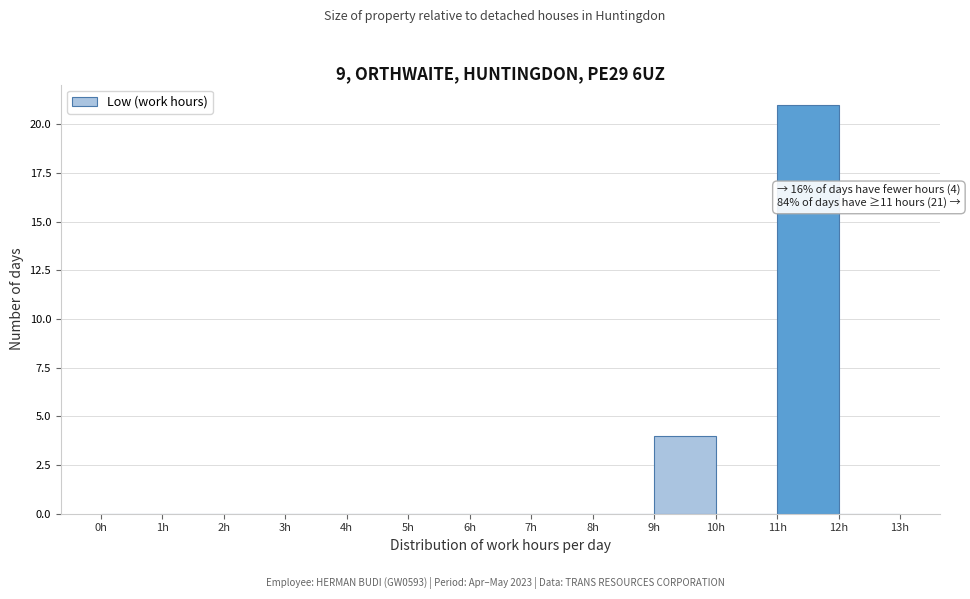

Over which range of the x-axis is the bar tallest?

11 to 12